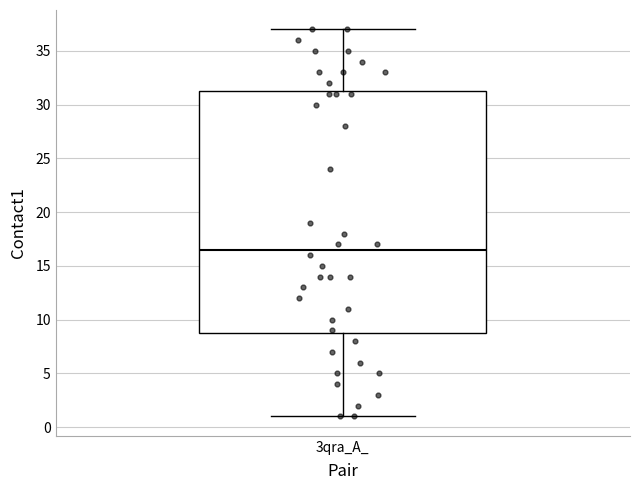

Where does the median line of the box for 3qra_A_ sit on the y-axis? The values are not printed on the chart, so give them approximately, as read against the axis.

16.5